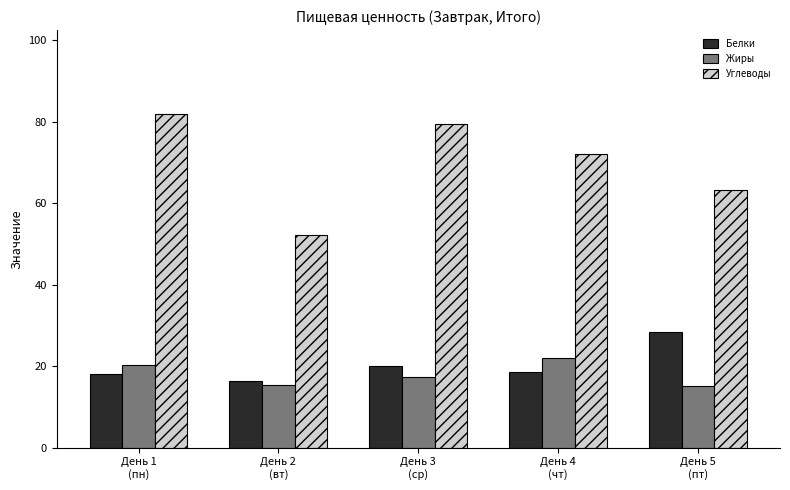

Which category has the highest value in the Жиры series?

День 4
(чт)